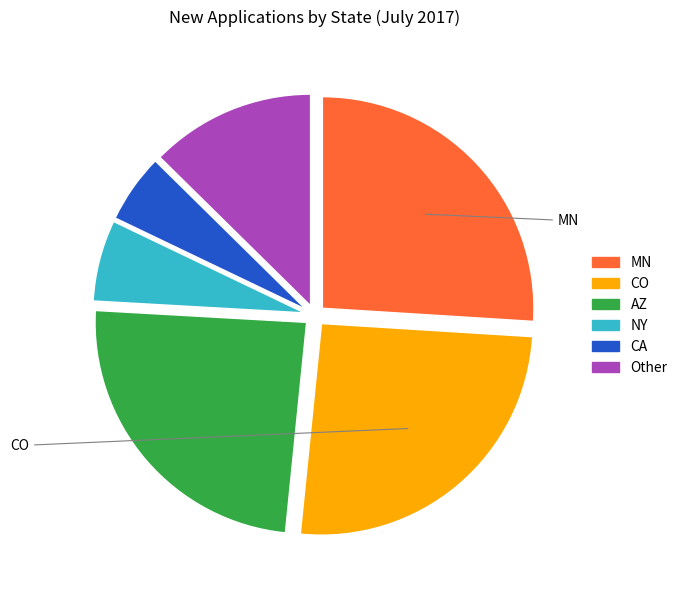

Is there a majority slice in this chart?

No